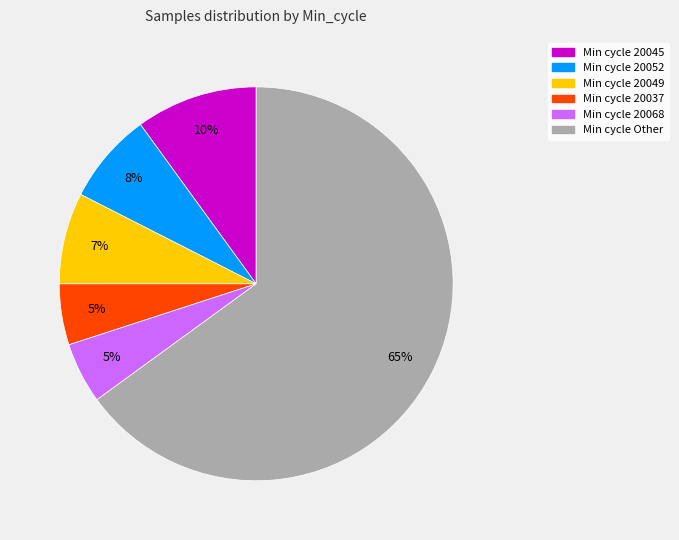

Is there any slice that represents more than half of the pie?

Yes